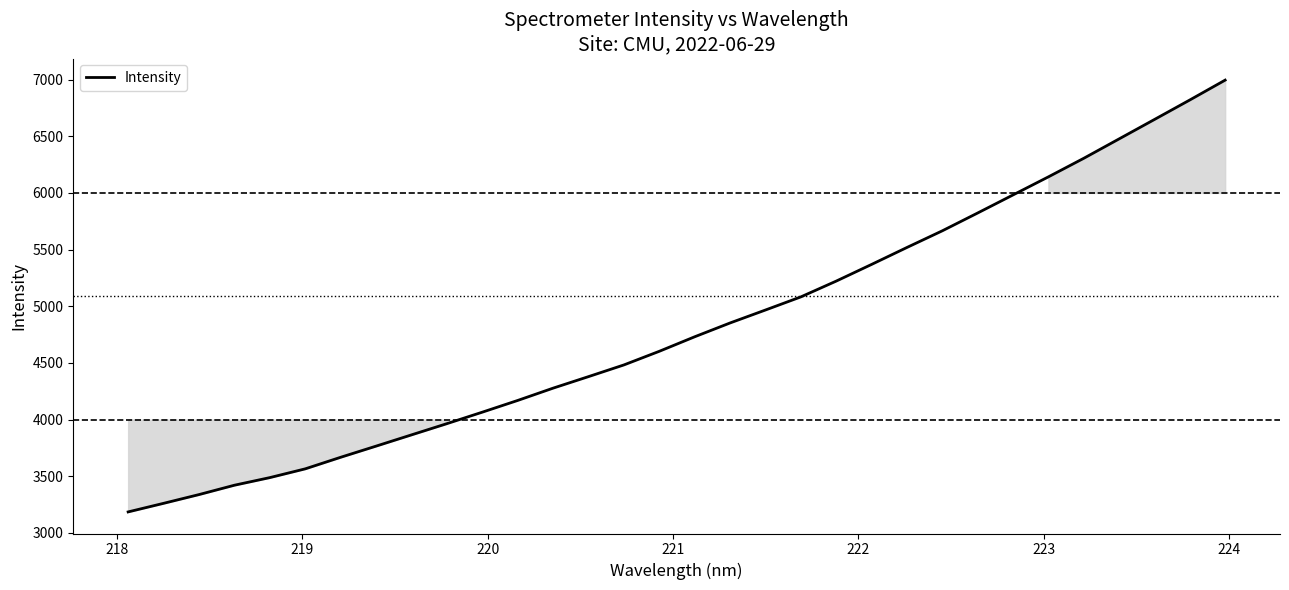

What is the average value?

4815.7